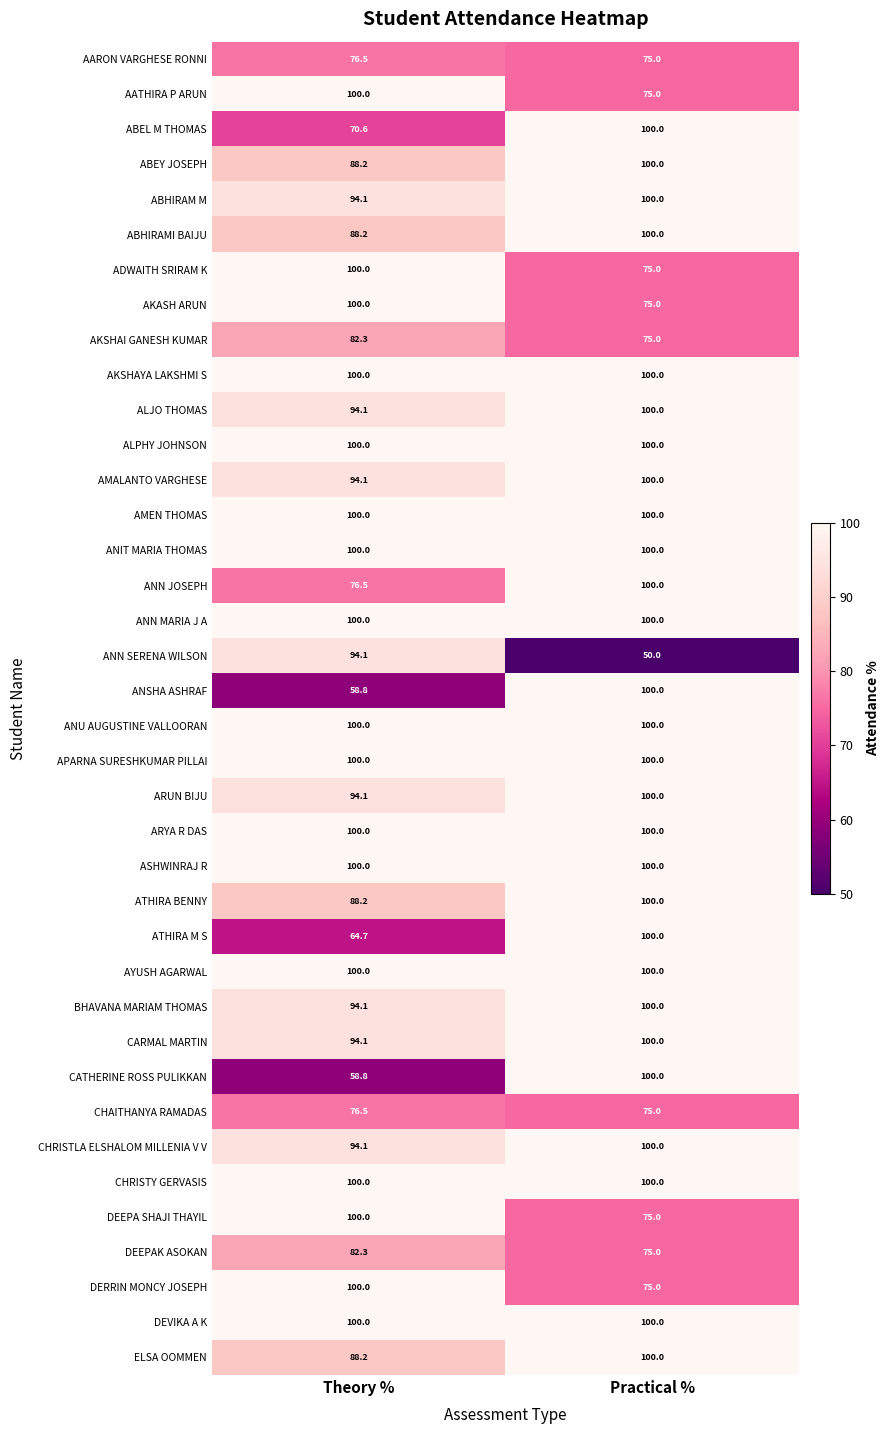

The value of AKSHAYA LAKSHMI S at Theory % is 100.0. True or false?

True